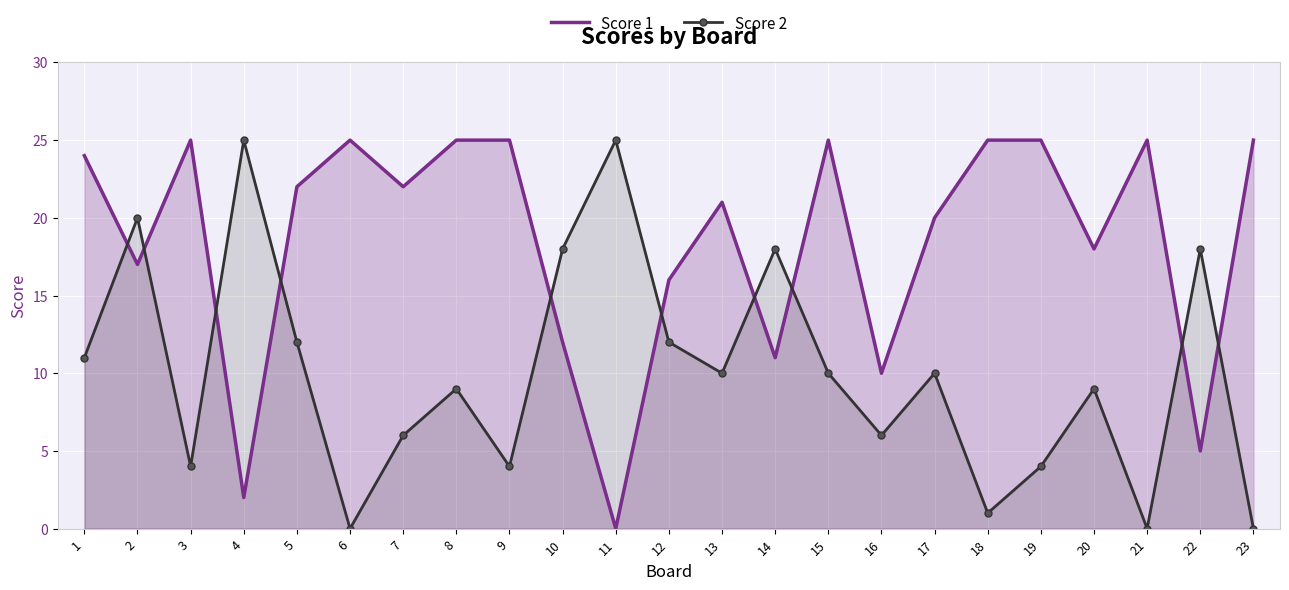

True or false: Score 1 has more than 2 points higher than both neighbors.

True